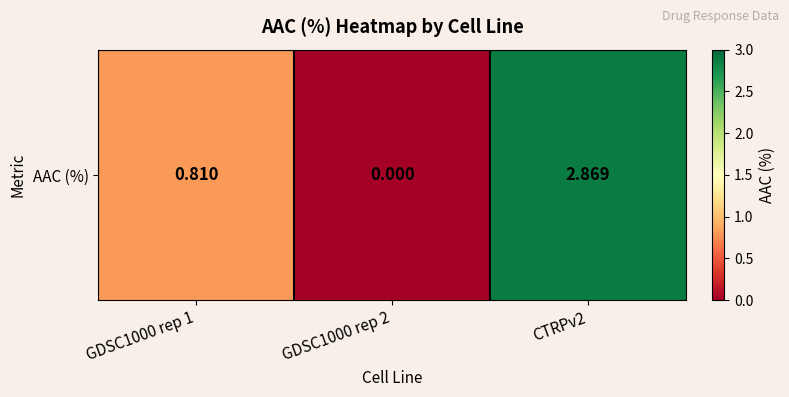

Where is the data nearest to the value 1?

GDSC1000 rep 1